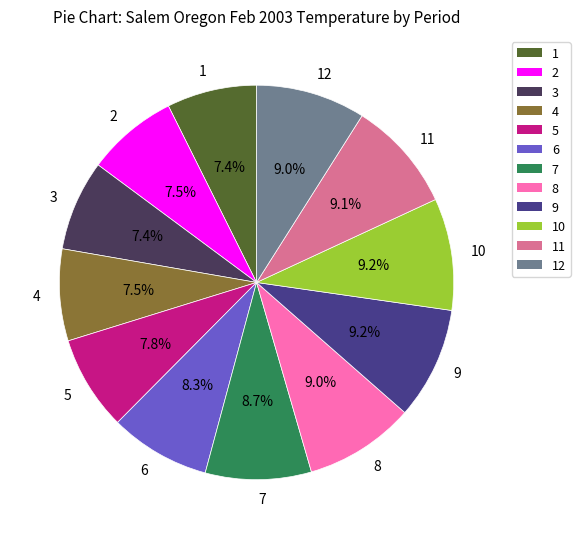

What is the ratio of the value at 9 to the value at 10?

1.0